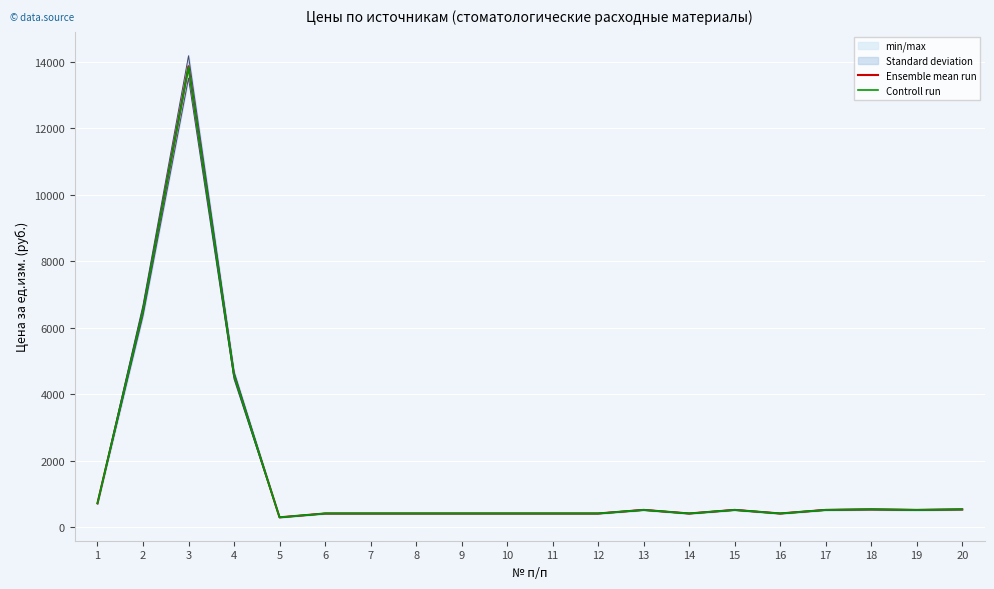

Read the Ensemble mean run value at 10.

408.1